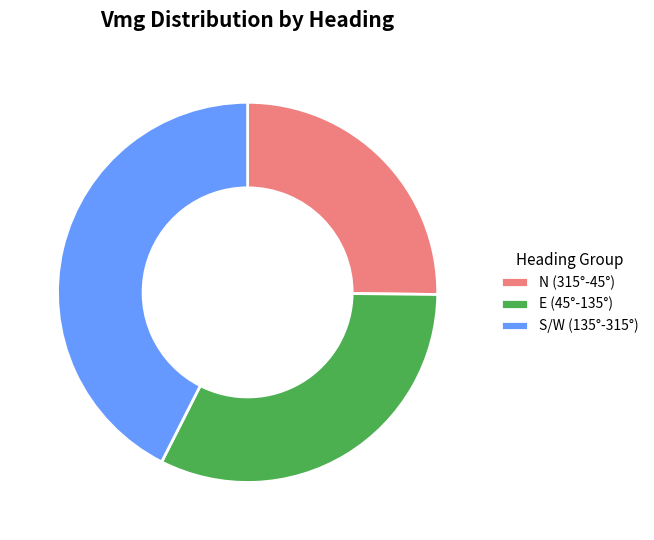

What is the ratio of the value at E (45°-135°) to the value at N (315°-45°)?

1.3